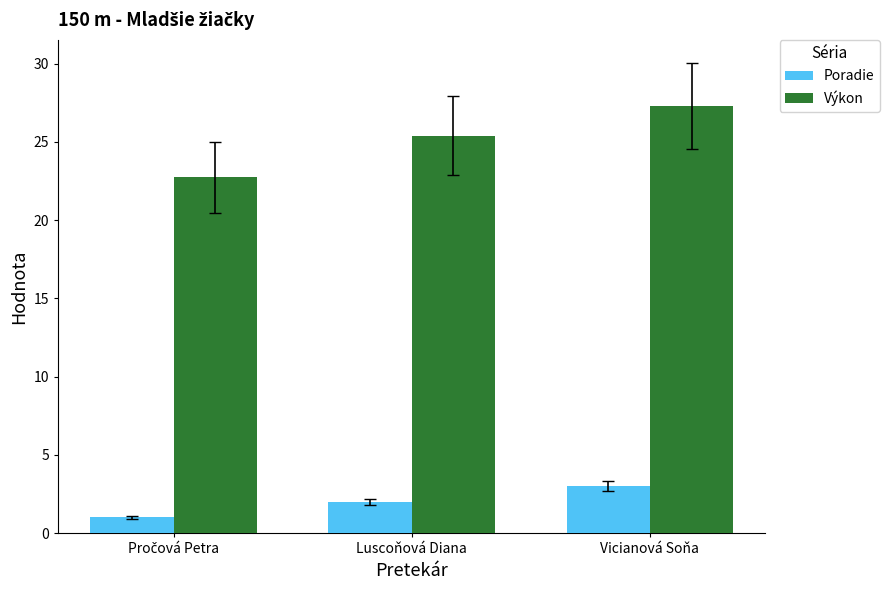

What is the average value of the Výkon series?

25.1